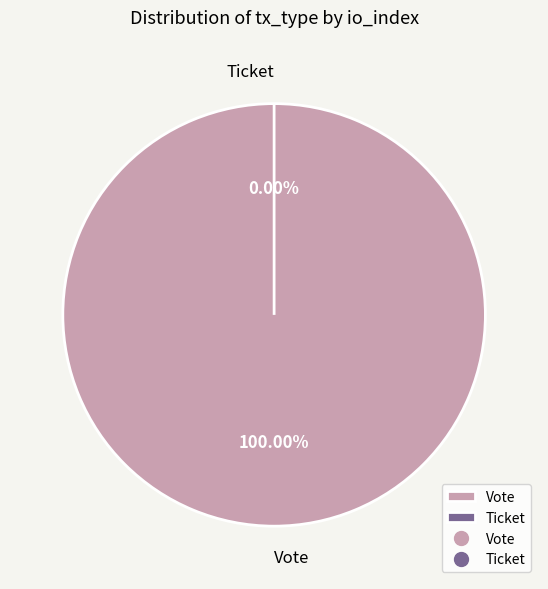

Which slice is the largest?

Vote